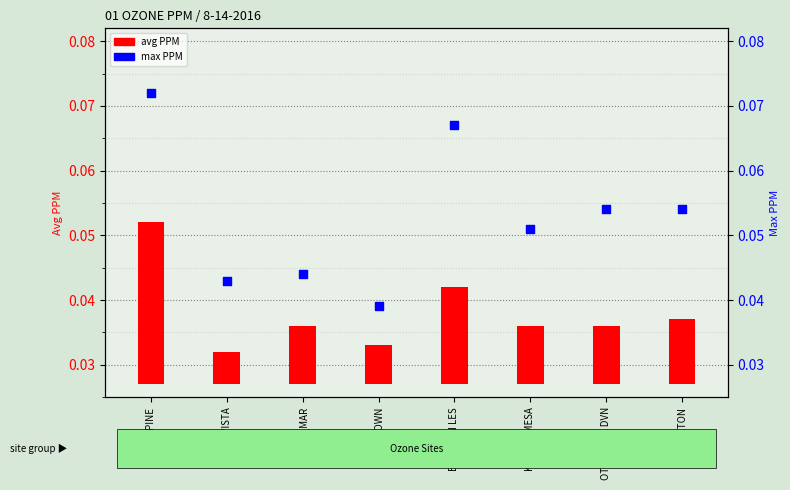

Which series has the largest total across all categories?

max PPM